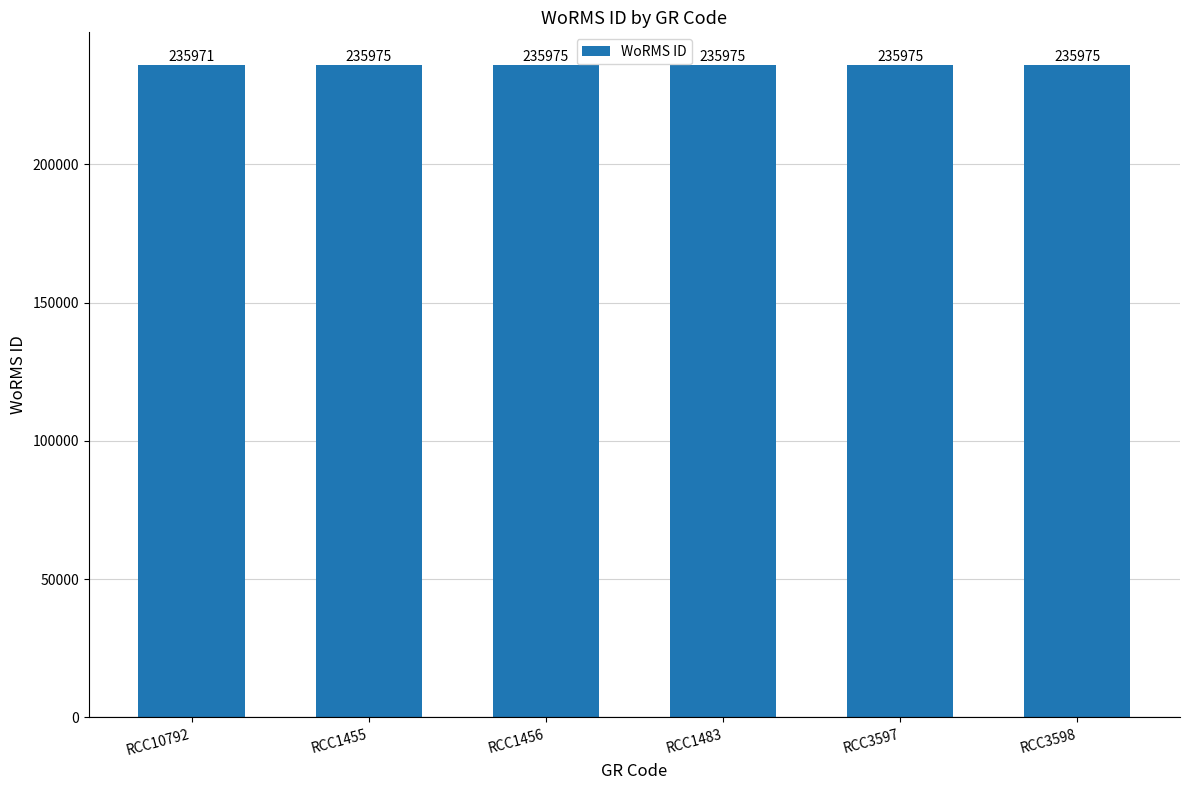

At which category does the chart reach its minimum across all series?

RCC10792